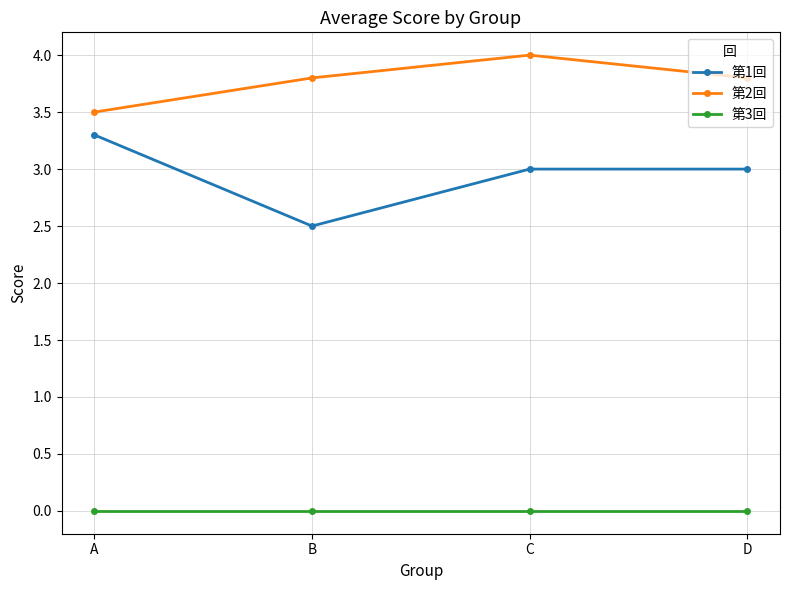

At which label is 第1回 closest to 2?

B